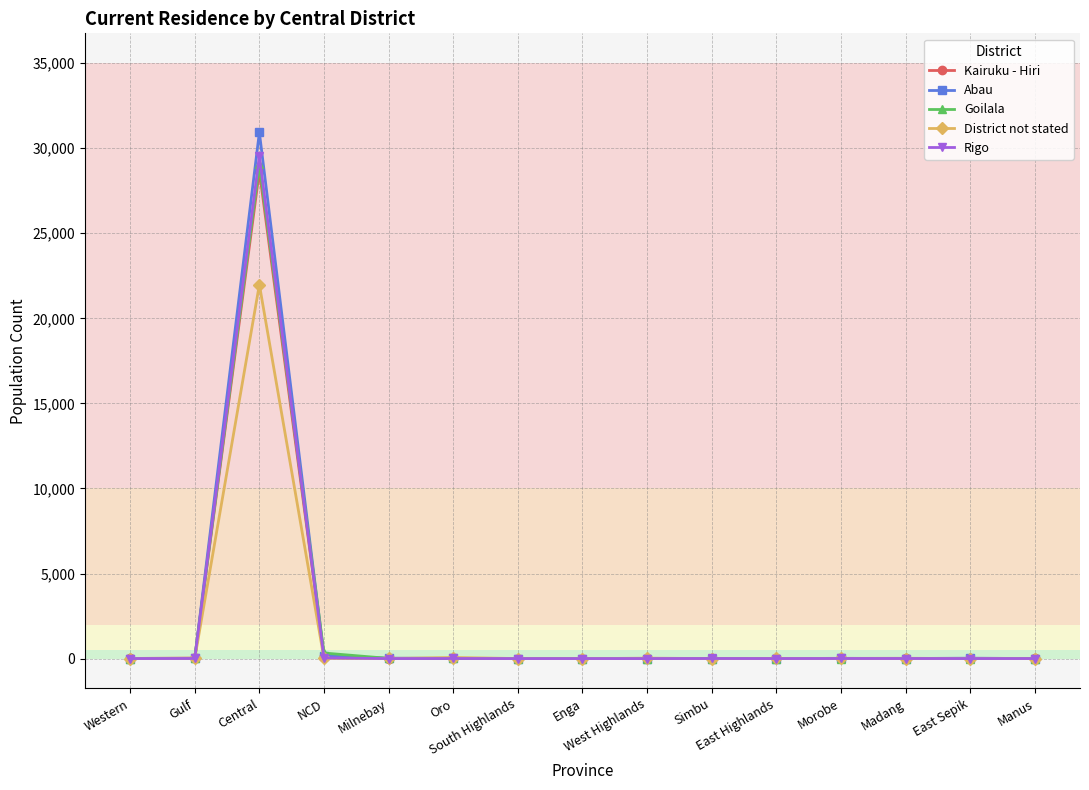

True or false: District not stated has more than 0 interior local peaks.

True